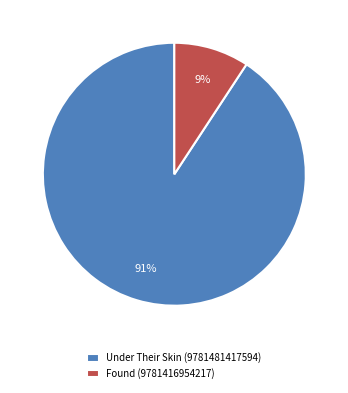

True or false: Under Their Skin (9781481417594) accounts for 91% of the total.

True